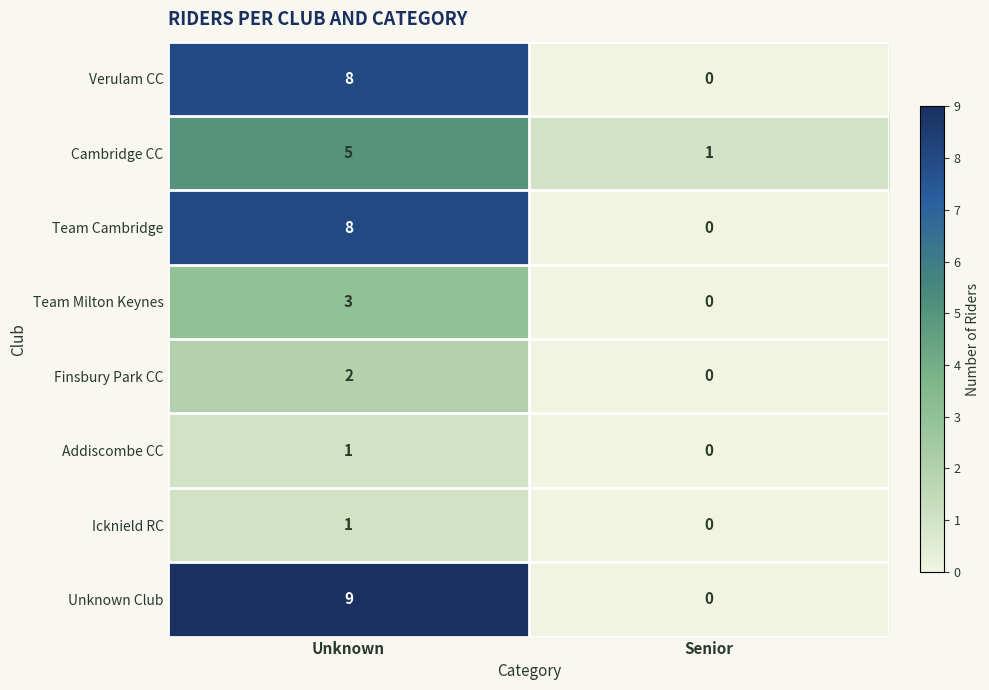

What is the sum of all Cambridge CC values?

6